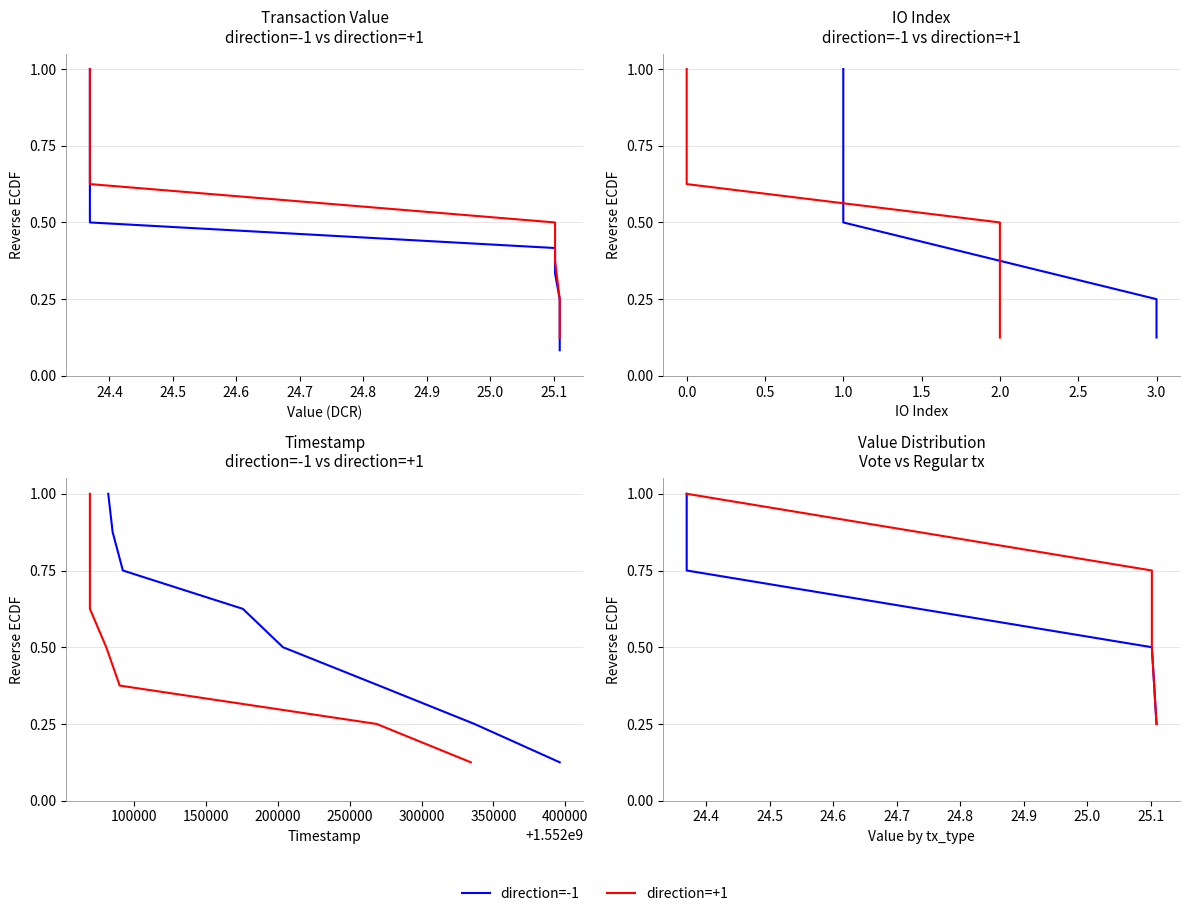

Count the number of data series in this chart.

2